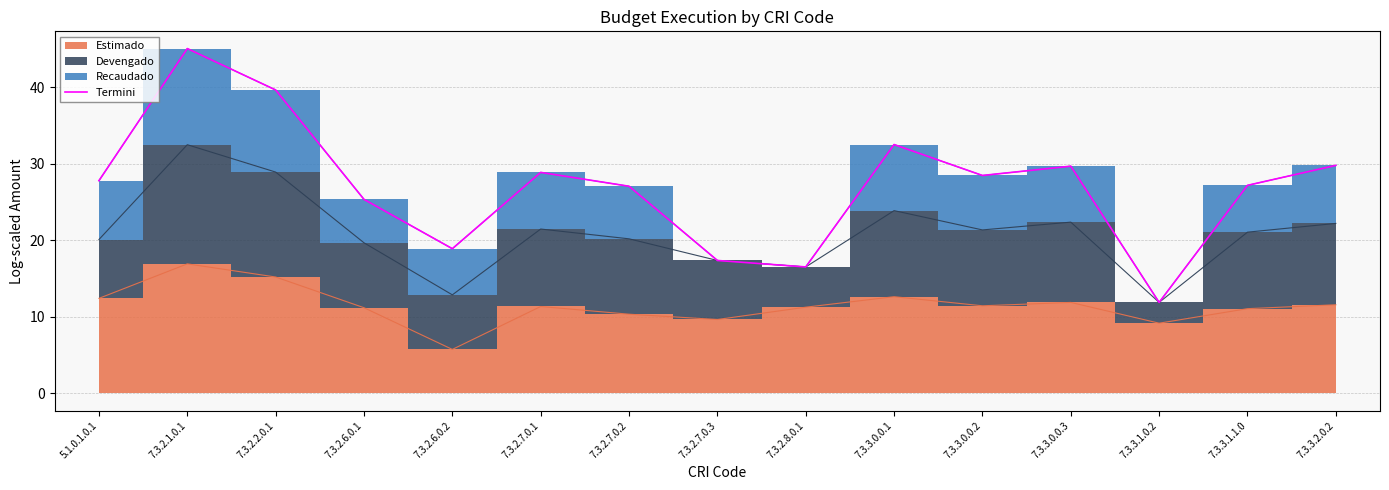

Reading left to right, extract all data points from this chart.

5.1.0.1.0.1=27.8	7.3.2.1.0.1=45.1	7.3.2.2.0.1=39.7	7.3.2.6.0.1=25.4	7.3.2.6.0.2=18.9	7.3.2.7.0.1=28.9	7.3.2.7.0.2=27.1	7.3.2.7.0.3=17.4	7.3.2.8.0.1=16.5	7.3.3.0.0.1=32.5	7.3.3.0.0.2=28.5	7.3.3.0.0.3=29.7	7.3.3.1.0.2=11.9	7.3.3.1.1.0=27.2	7.3.3.2.0.2=29.8